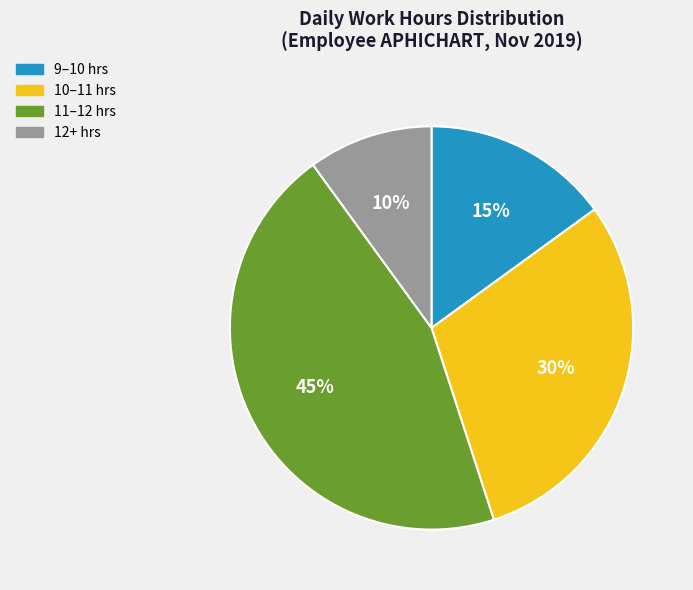

True or false: 11–12 hrs accounts for 51% of the total.

False